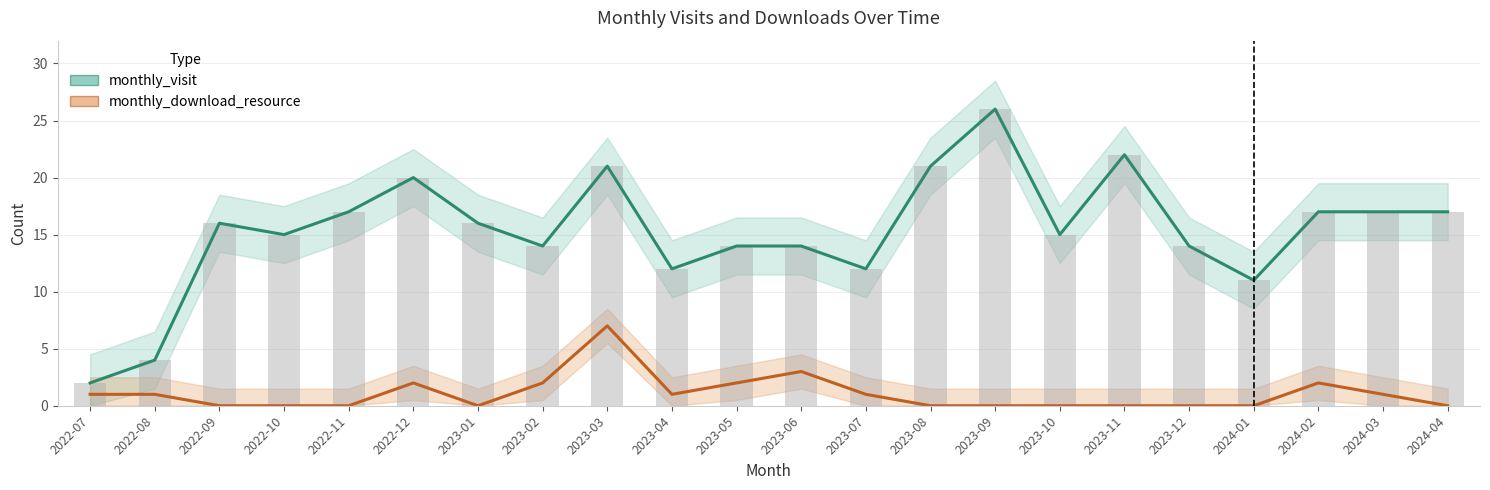

Is it true that monthly_visit equals 14 at 2023-12?

True